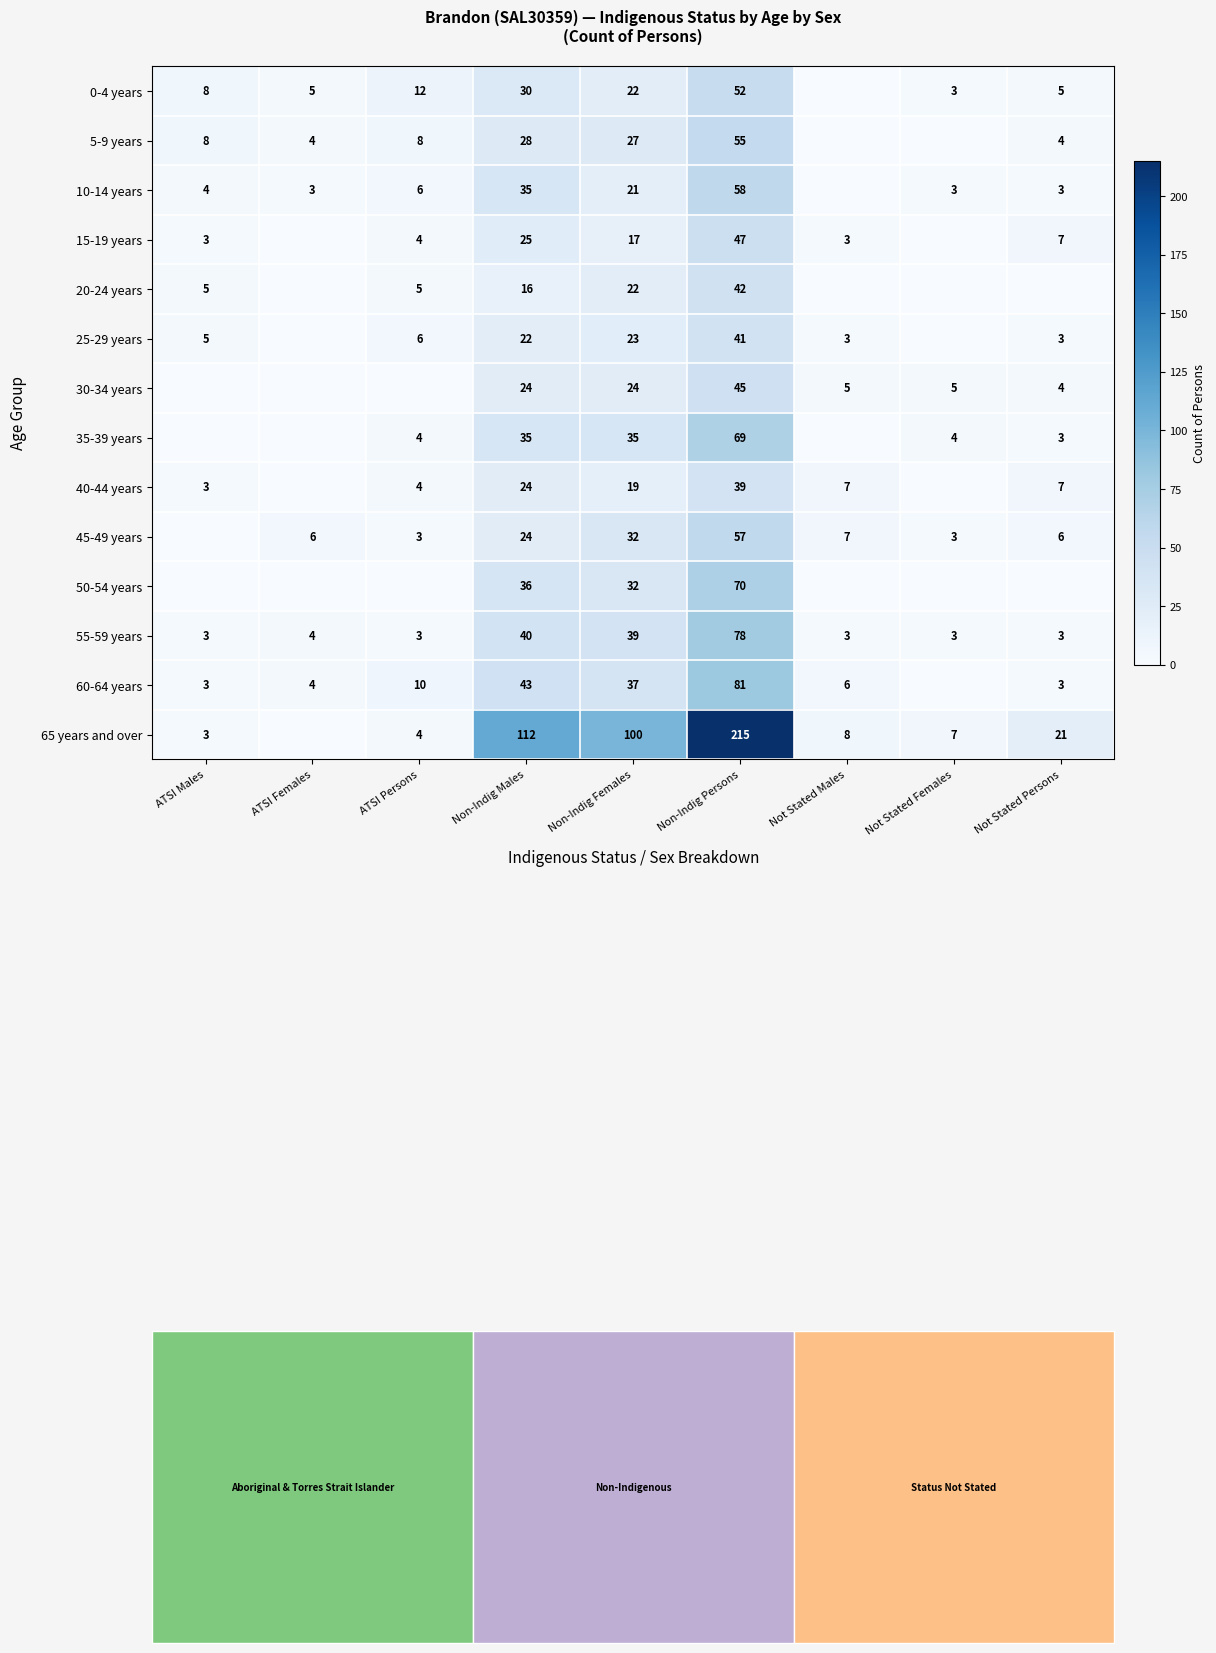

At Non-Indig Persons, list the series in order from smallest to largest.

40-44 years, 25-29 years, 20-24 years, 30-34 years, 15-19 years, 0-4 years, 5-9 years, 45-49 years, 10-14 years, 35-39 years, 50-54 years, 55-59 years, 60-64 years, 65 years and over